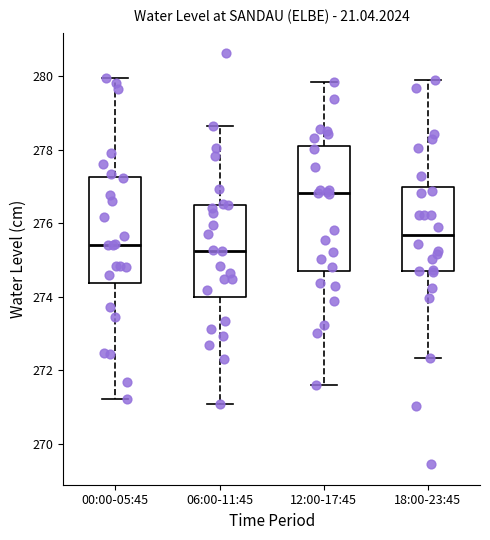

Which box is the tallest, from its lower edge to its upper edge?

12:00-17:45